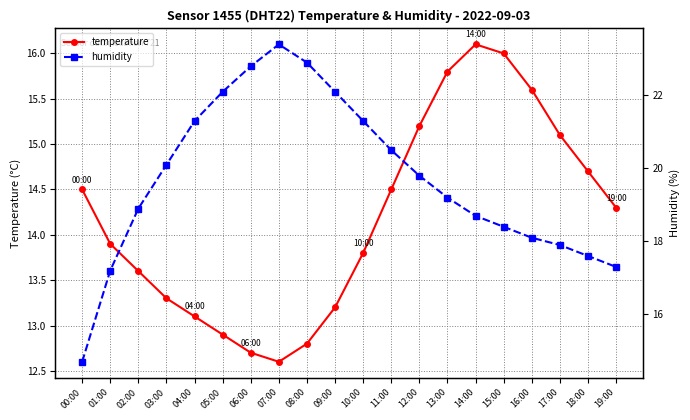

Which series has the largest total across all categories?

humidity